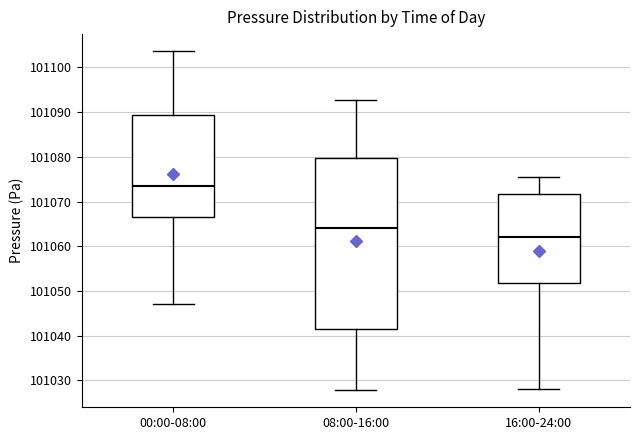

Reading left to right, transcribe this box plot: for each box, give where its median line is, the range the box spans, and where its two whiskers end, as read against the y-axis. The values are not printed on the chart, so give them approximately, as read against the axis.

00:00-08:00: median 101073, box 101066 to 101089, whiskers 101047 to 101104
08:00-16:00: median 101064, box 101041 to 101080, whiskers 101028 to 101093
16:00-24:00: median 101062, box 101052 to 101072, whiskers 101028 to 101075